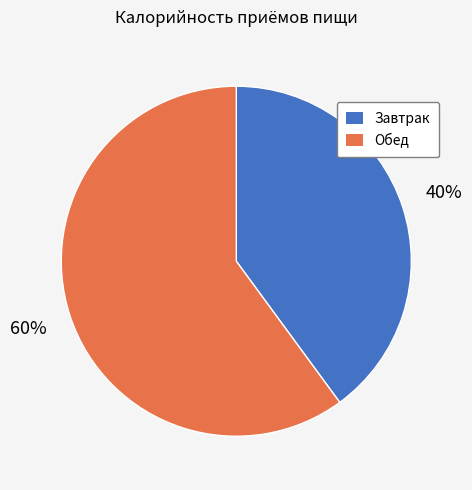

What is the majority slice?

Обед